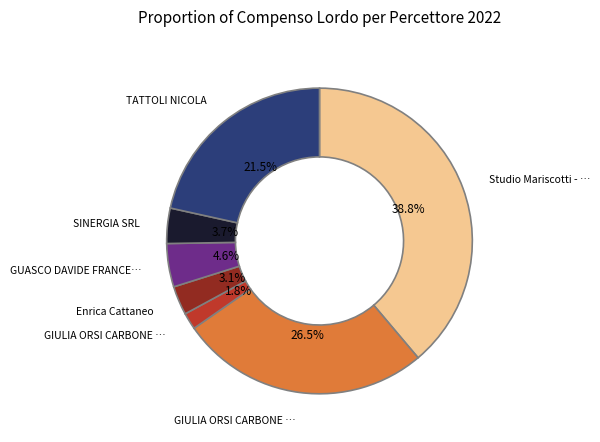

Is there any slice that represents more than half of the pie?

No